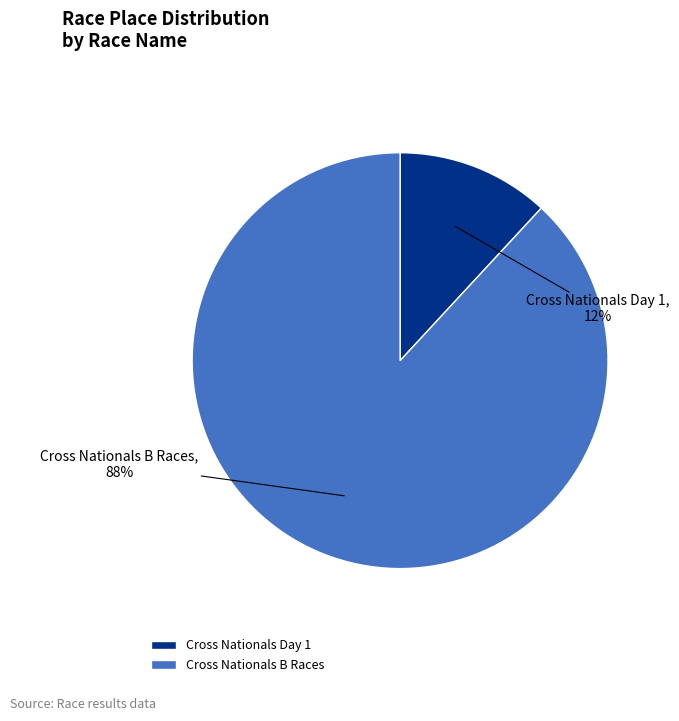

To the nearest percent, what is the average slice percentage?

50%